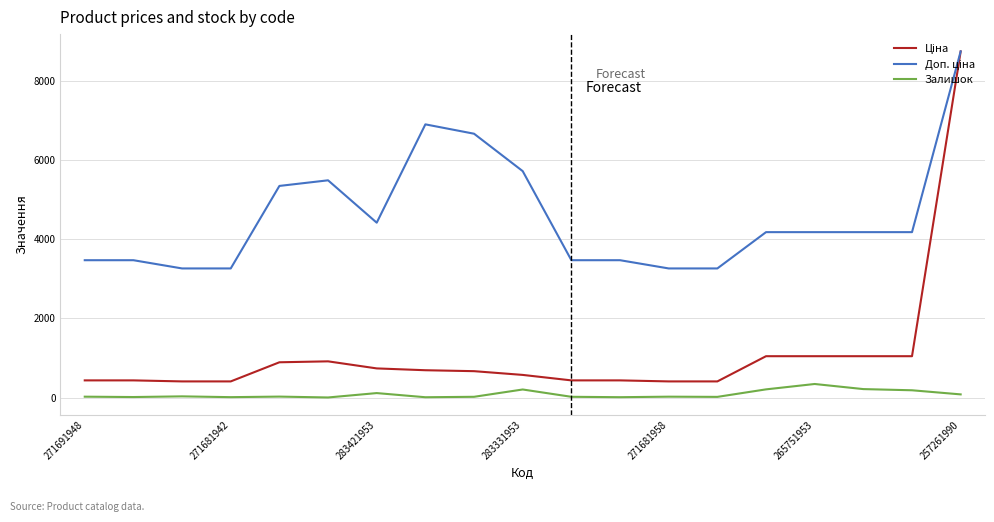

Does the chart display data point markers on the line(s)?

No